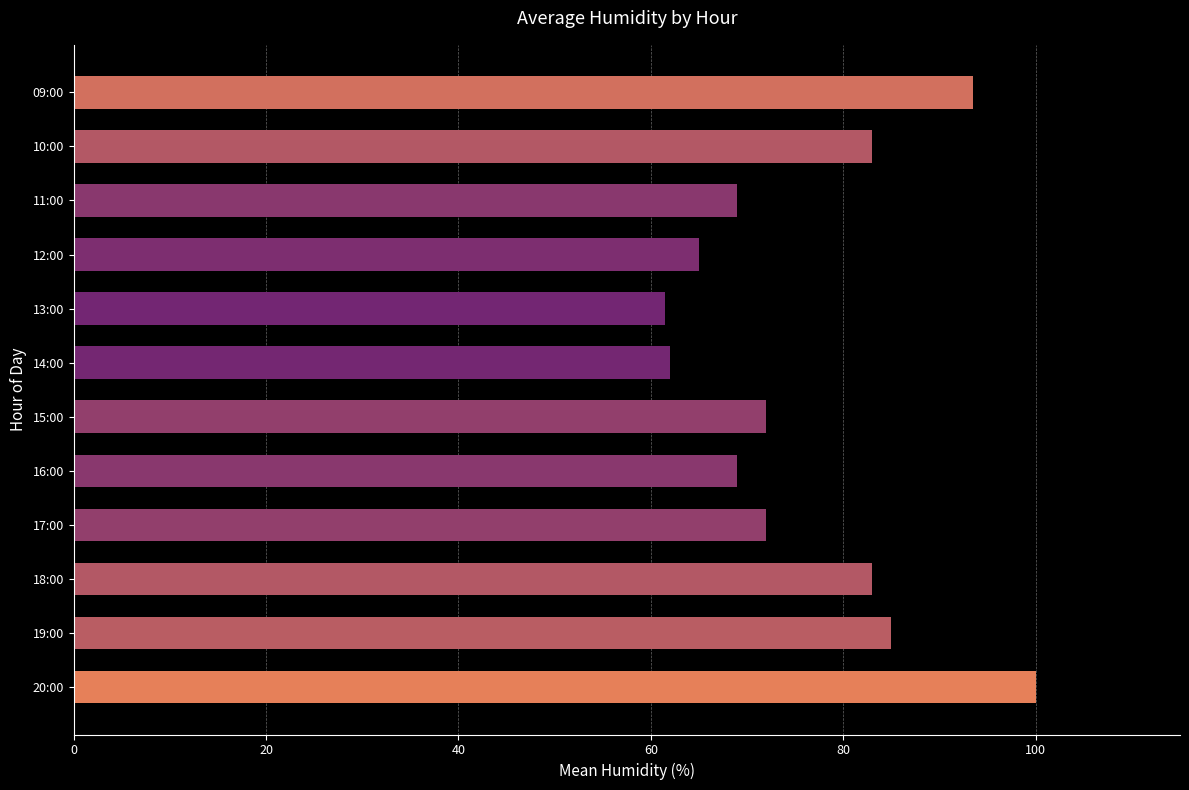

True or false: the data shows 39.9 at 14:00.

False